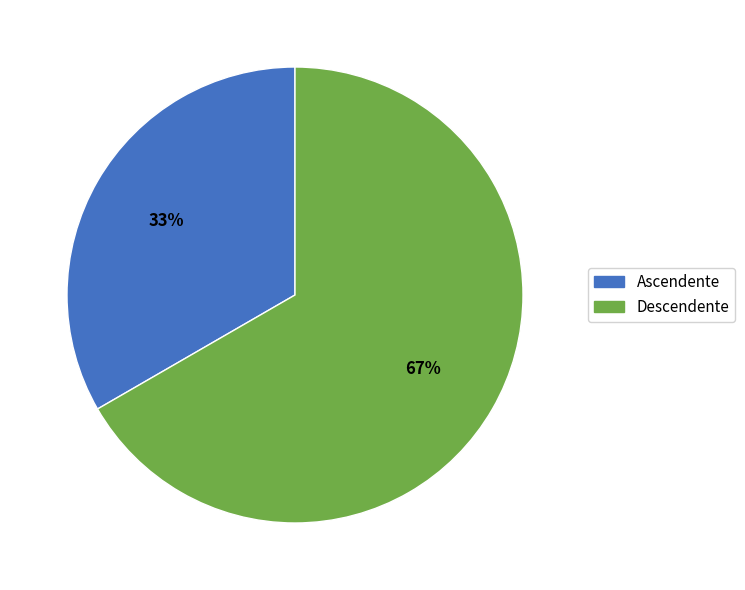

Which category has the smallest portion of the pie?

Ascendente